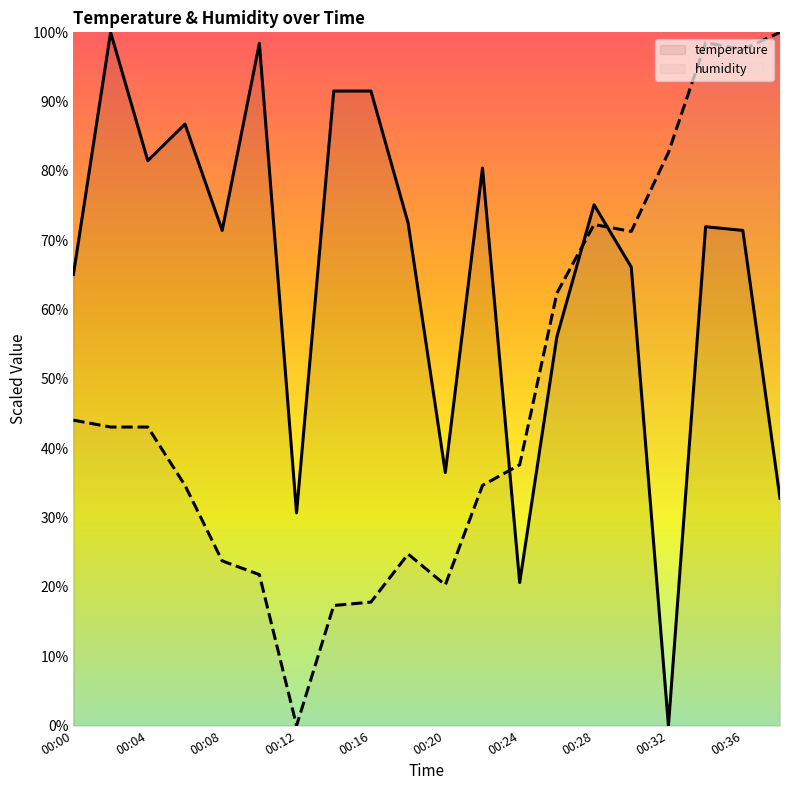

What is the value of the temperature point at the 2nd from the left?

100.0